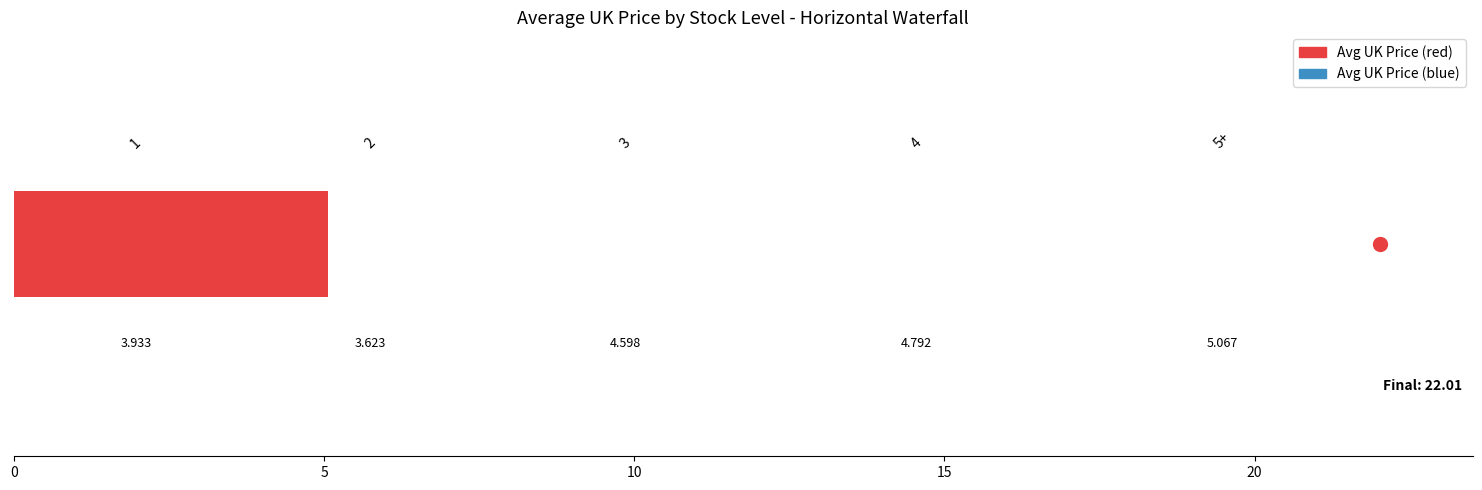

The value at 10 is 4.6. True or false?

True